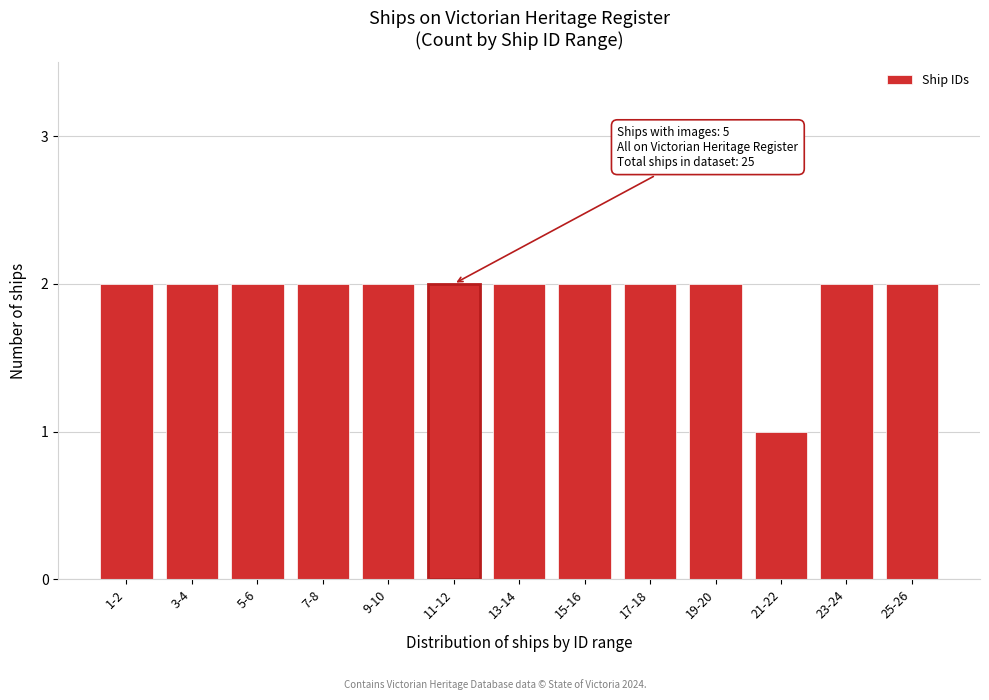

Reading left to right, what are all the values shown in this chart?

2	2	2	2	2	2	2	2	2	2	1	2	2